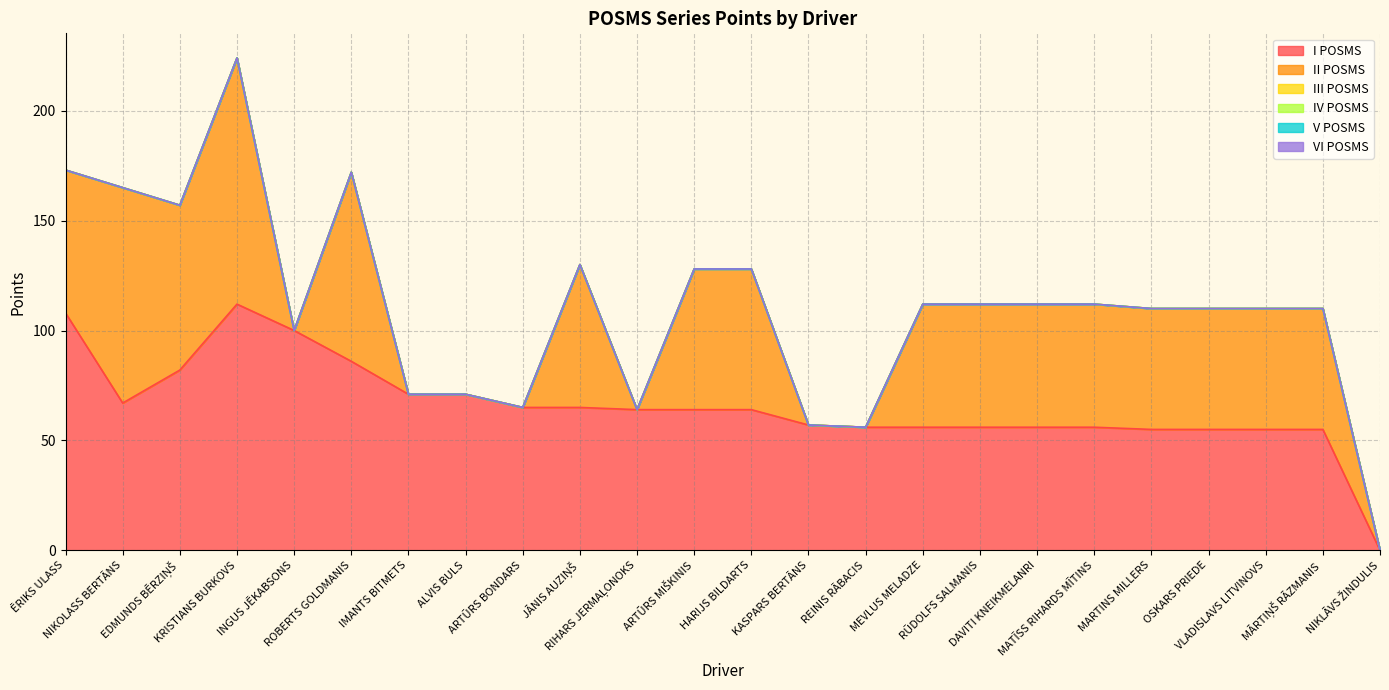

Rank the series by their maximum value, from lowest to highest.

III POSMS, IV POSMS, V POSMS, VI POSMS, I POSMS, II POSMS